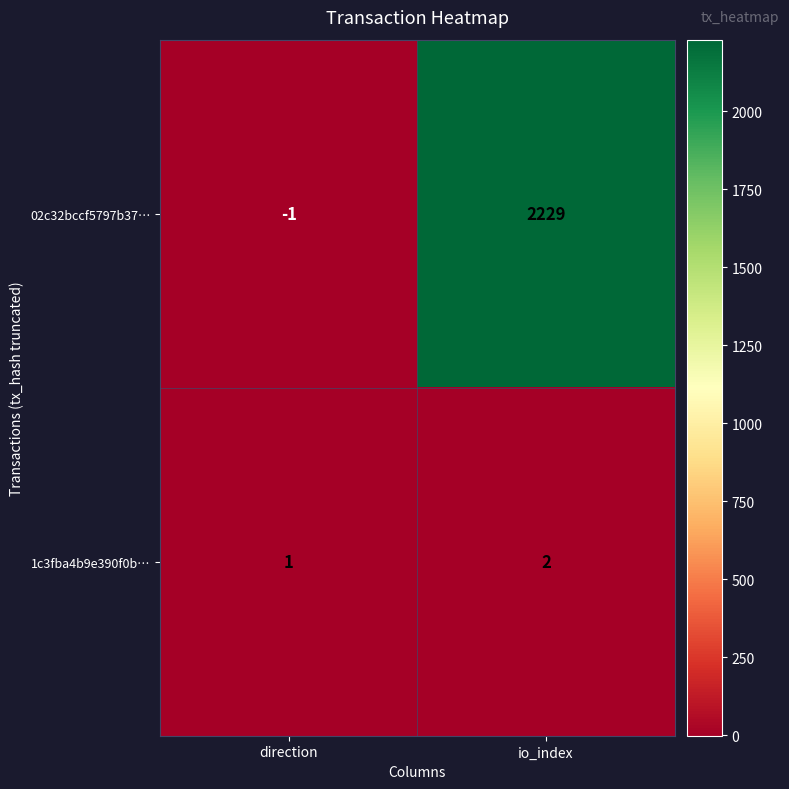

The 1c3fba4b9e390f0b… series shows 3 at io_index. True or false?

False